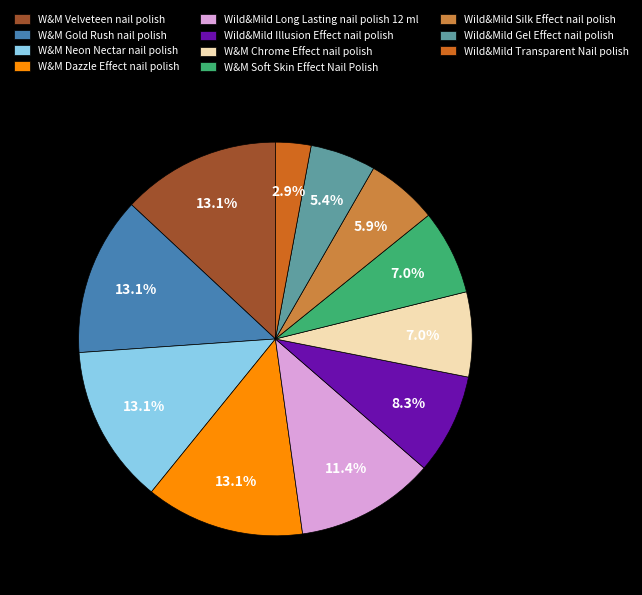

Does any single category account for the majority?

No